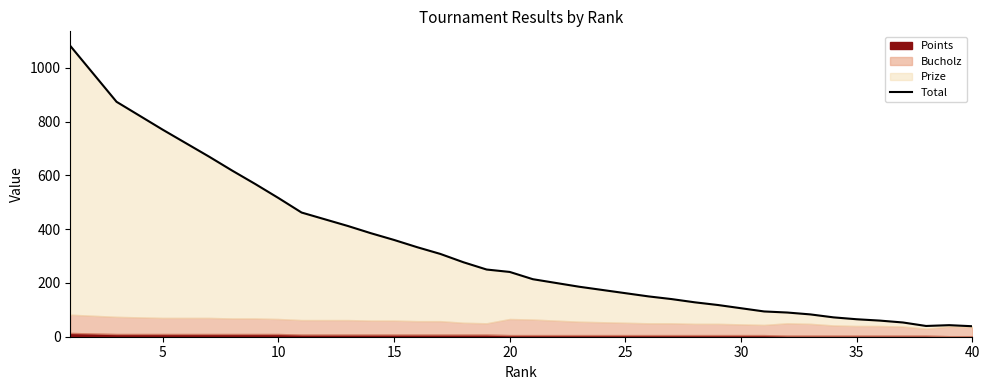

What is the value of the 6th point from the left?

720